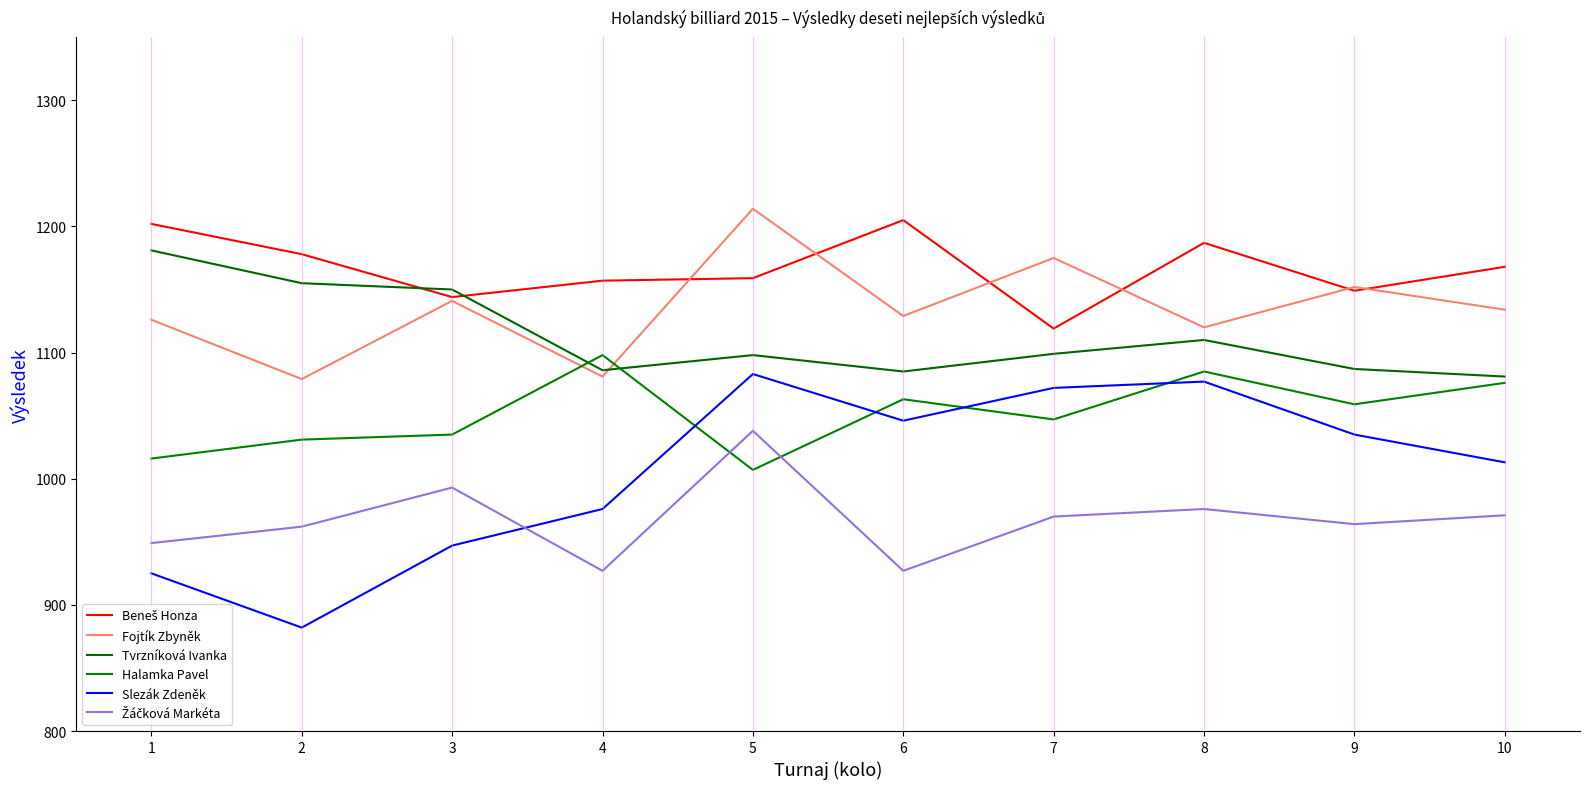

Between which two adjacent categories do Fojtík Zbyněk and Tvrzníková Ivanka first intersect?

4 and 5